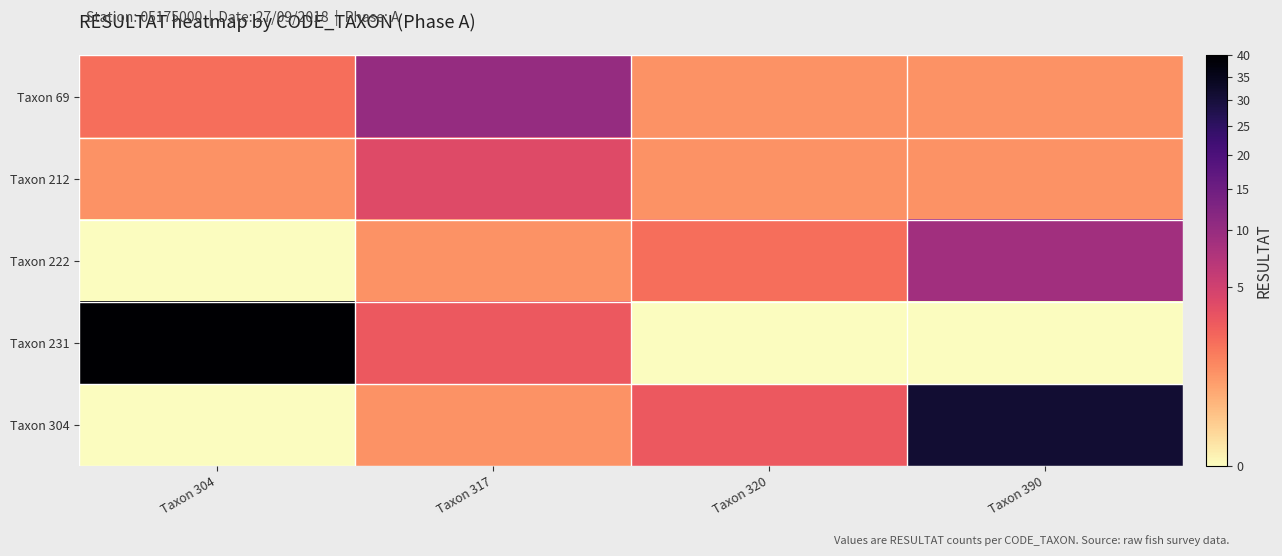

Reading left to right, list all the values displayed in this chart.

Taxon 69: Taxon 304=2	Taxon 317=10	Taxon 320=1	Taxon 390=1
Taxon 212: Taxon 304=1	Taxon 317=4	Taxon 320=1	Taxon 390=1
Taxon 222: Taxon 304=0	Taxon 317=1	Taxon 320=2	Taxon 390=9
Taxon 231: Taxon 304=40	Taxon 317=3	Taxon 320=0	Taxon 390=0
Taxon 304: Taxon 304=0	Taxon 317=1	Taxon 320=3	Taxon 390=31